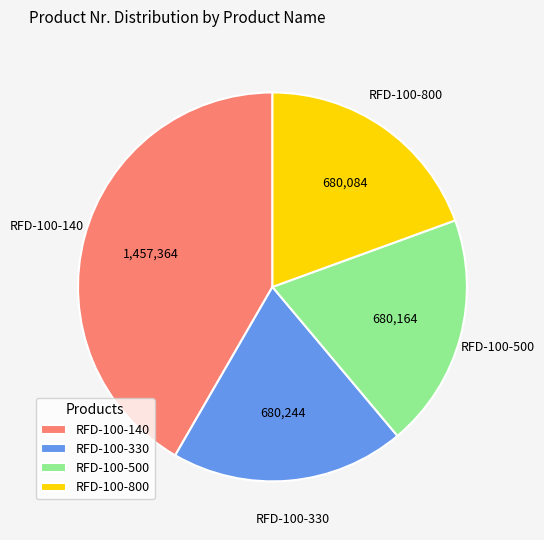

Is the sum of RFD-100-500 and RFD-100-800 greater than half?

No